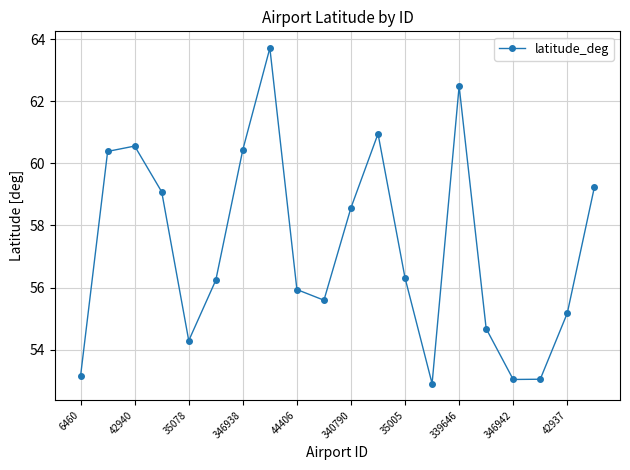

What is the greatest value displayed?

63.7